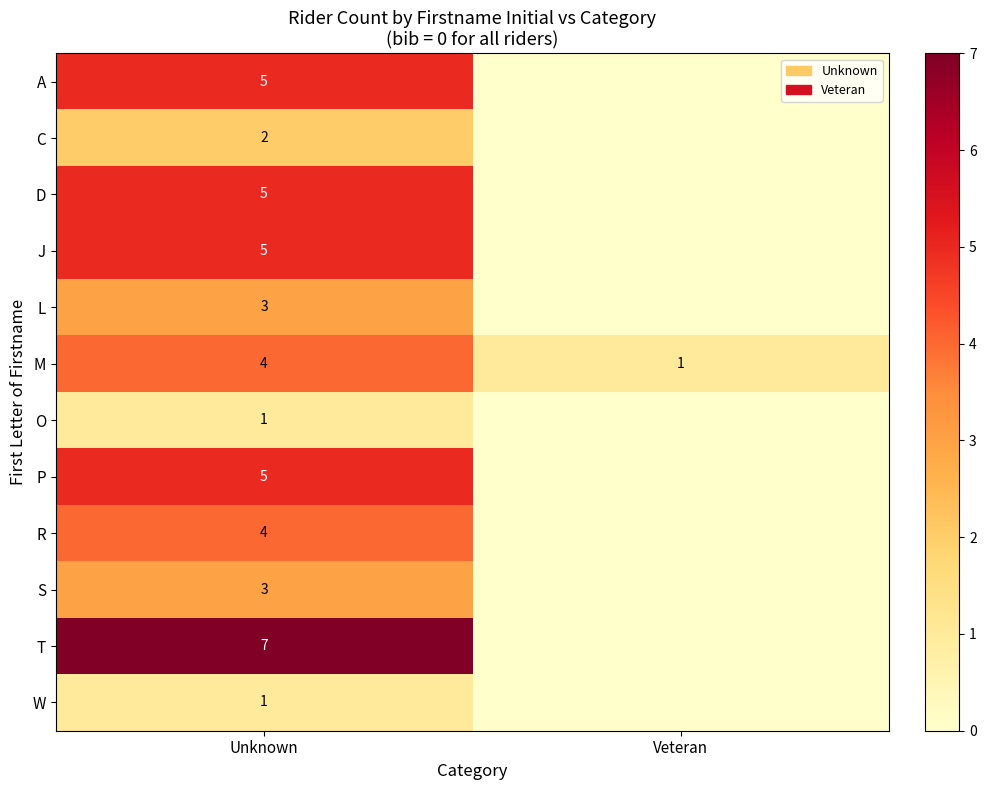

What is the total value across all series at Unknown?

45